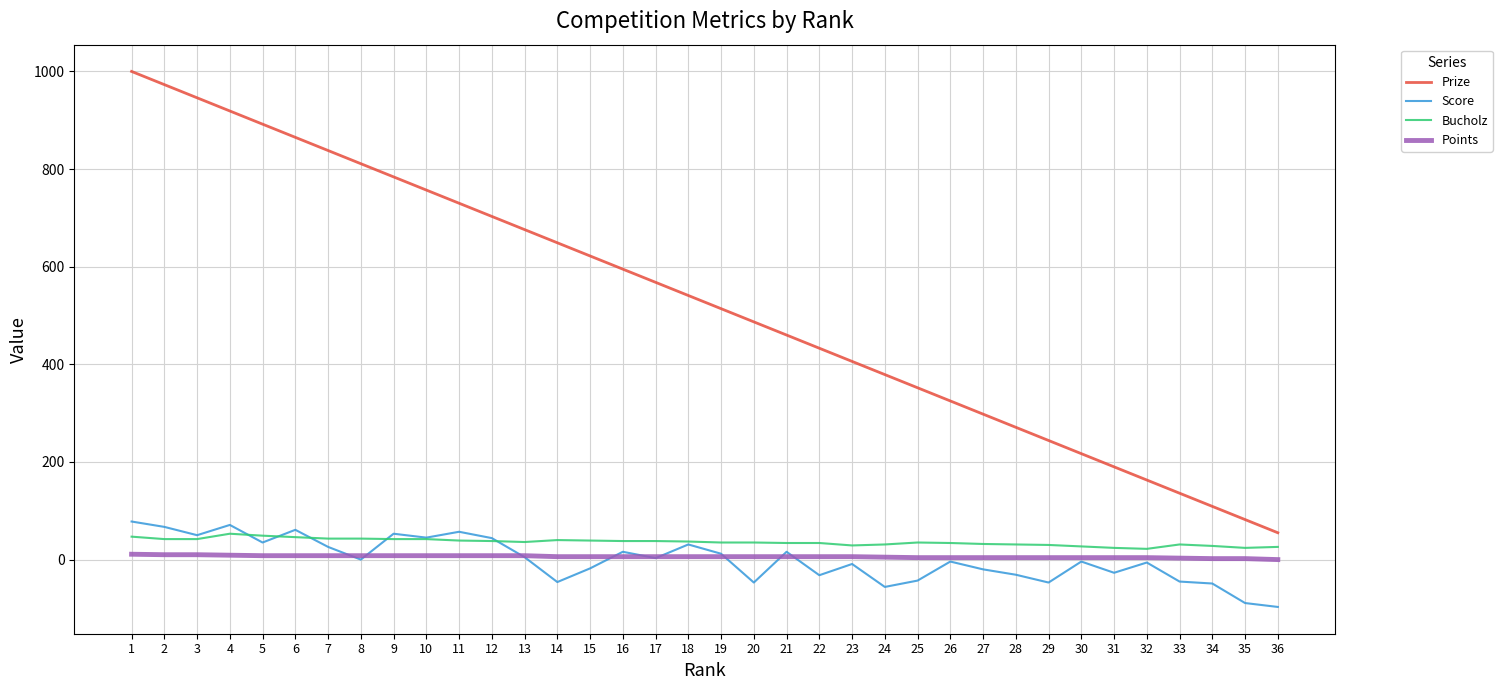

Is it true that Bucholz equals 24 at 35?

True